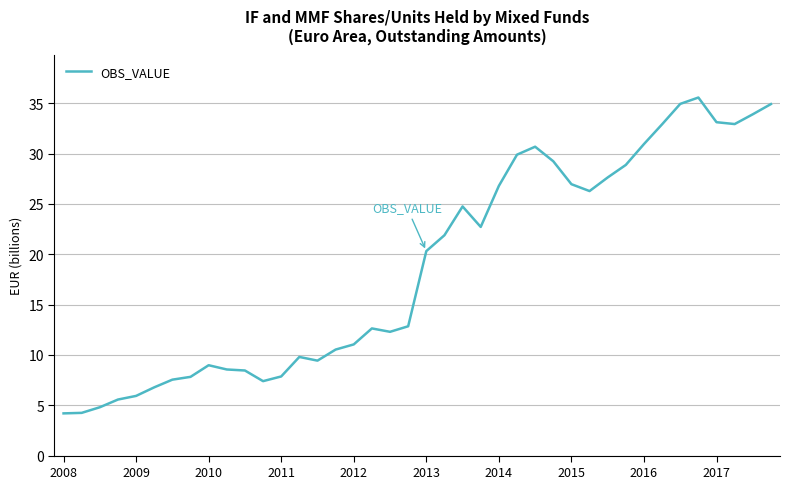

At which category does the data reach its first local valley?

11